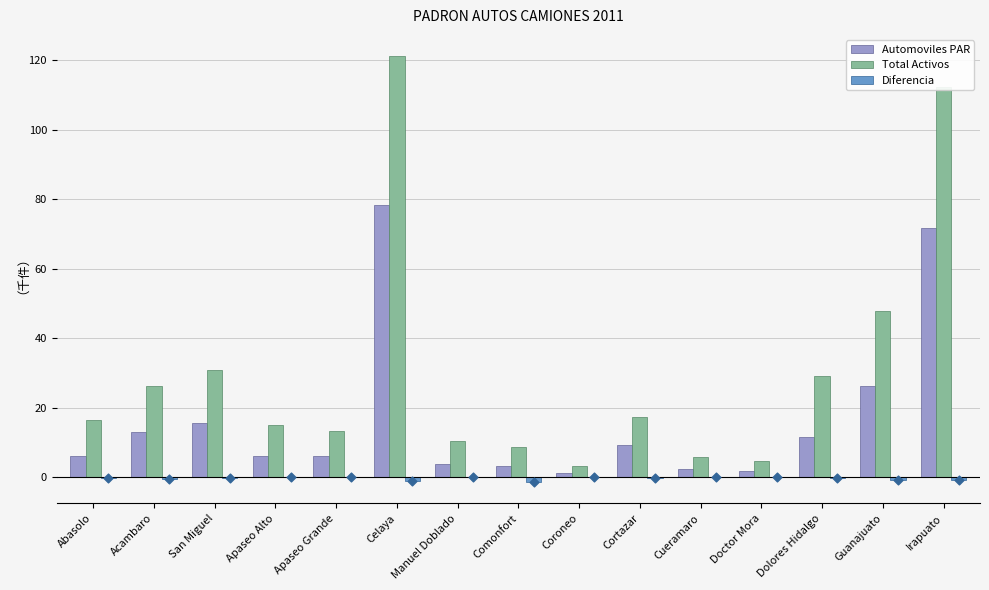

Which series contains the highest Y value?

Total Activos